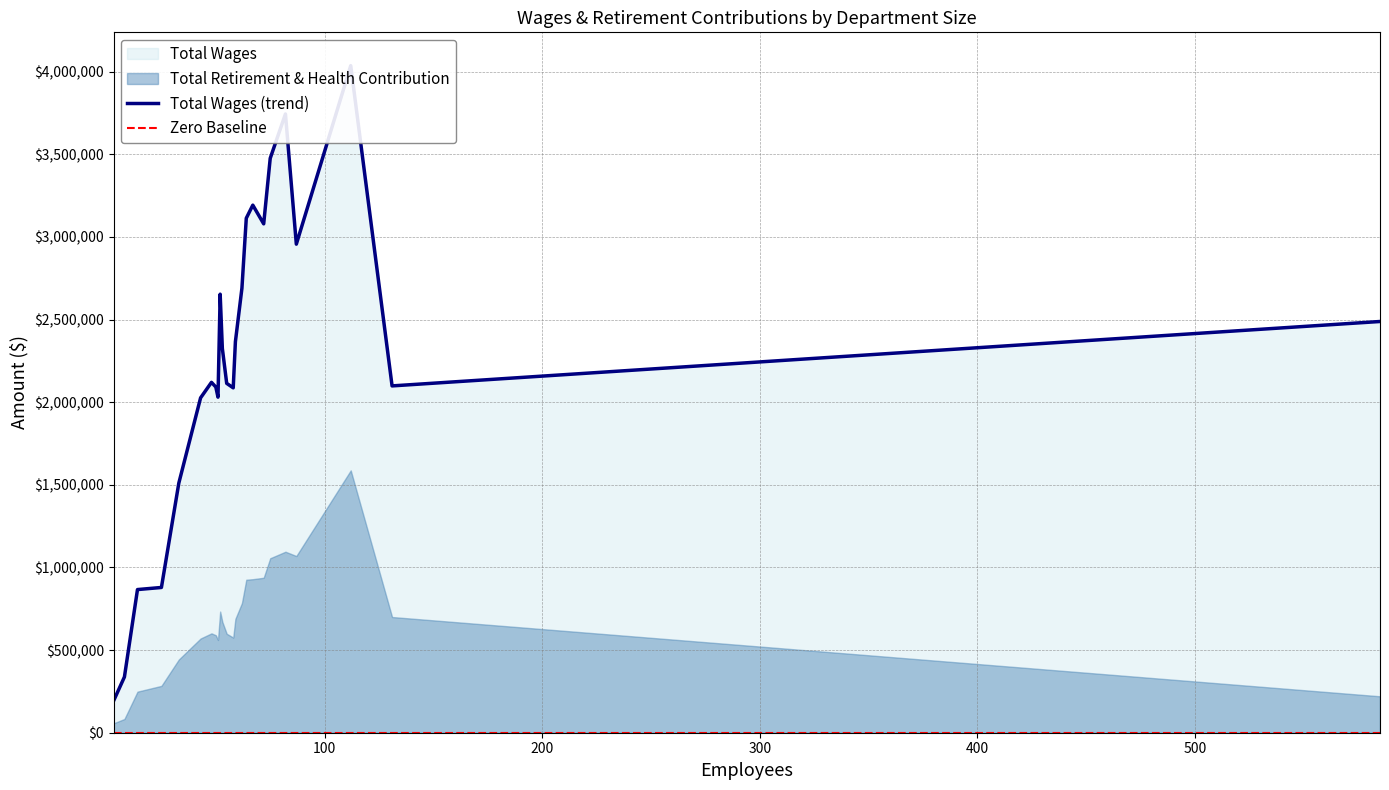

What is the approximate value at 8, to the nearest 100?

337500